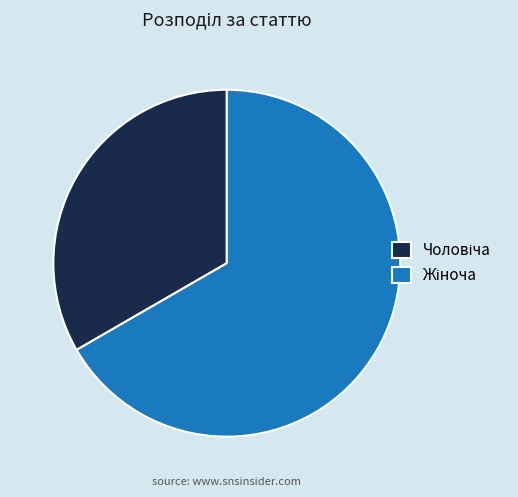

Is there a majority slice in this chart?

Yes